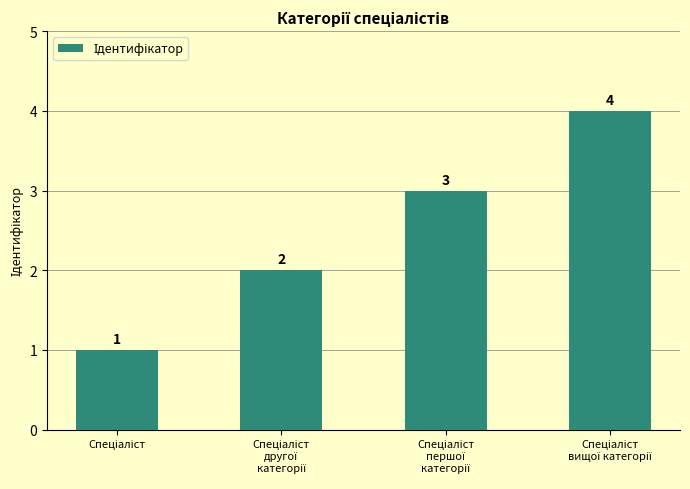

What is the value of the 2nd bar from the left?

2